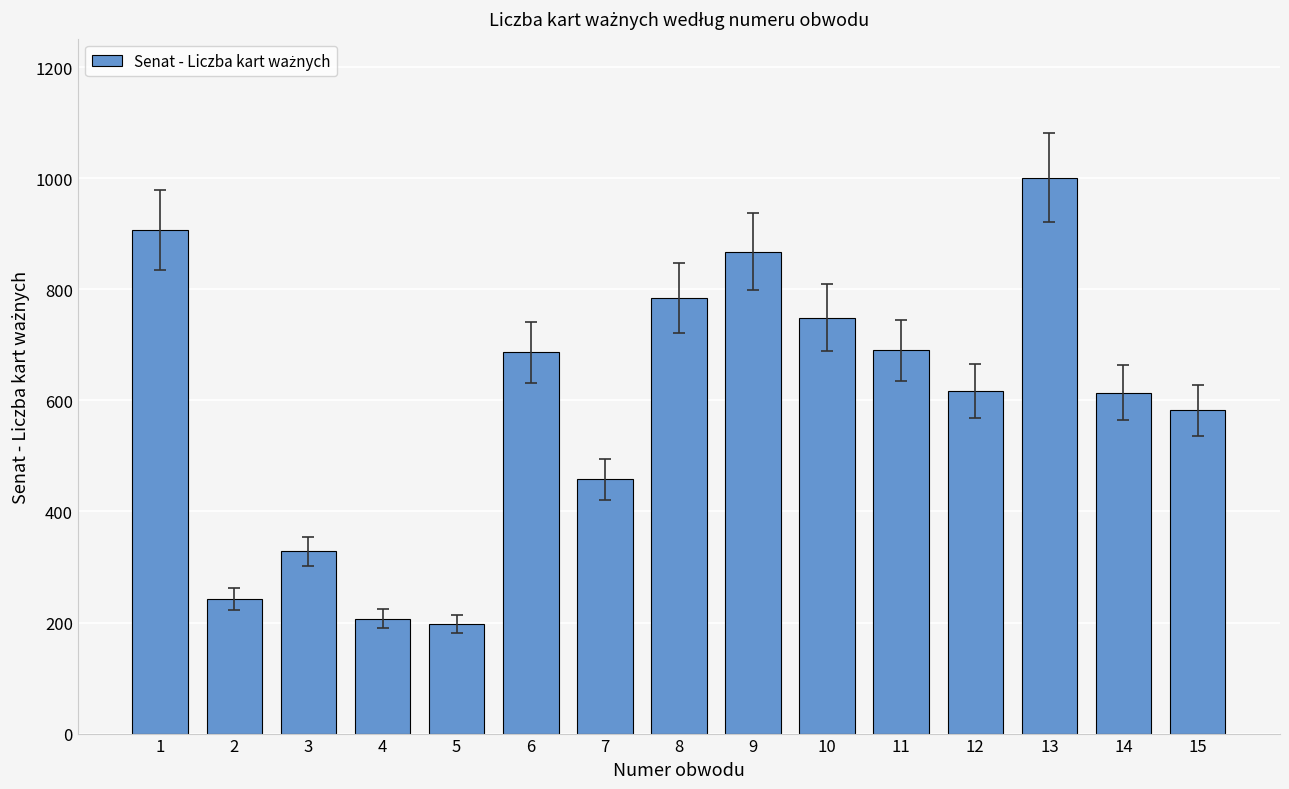

What is the sum of all values?

8931